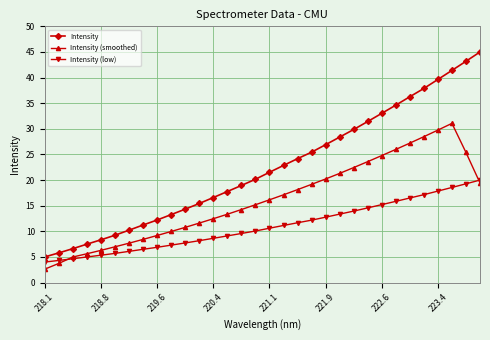

True or false: Intensity and Intensity (low) cross at least once.

False